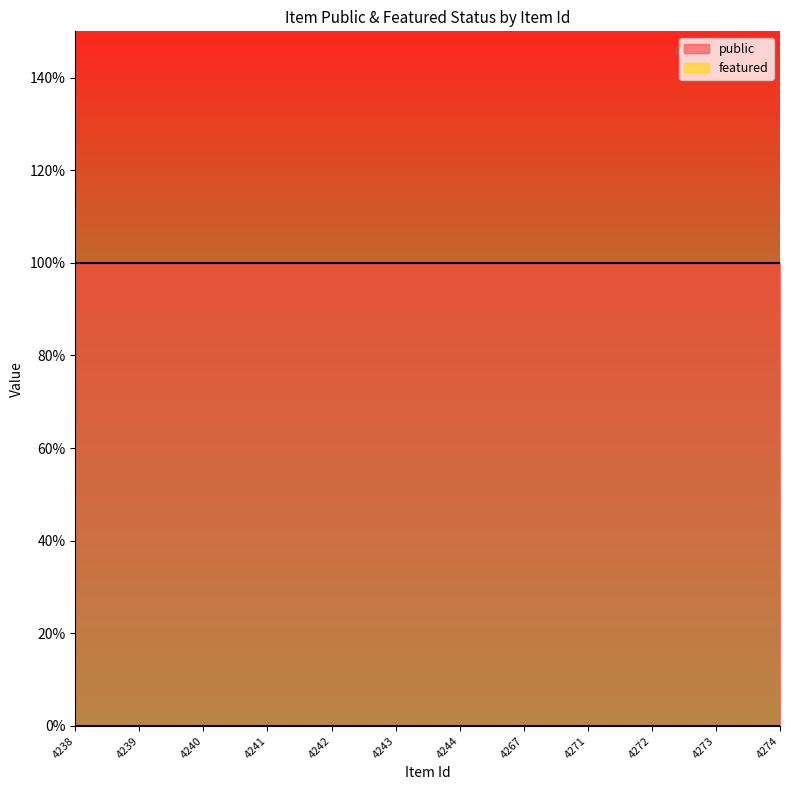

True or false: public and featured intersect in this chart.

False